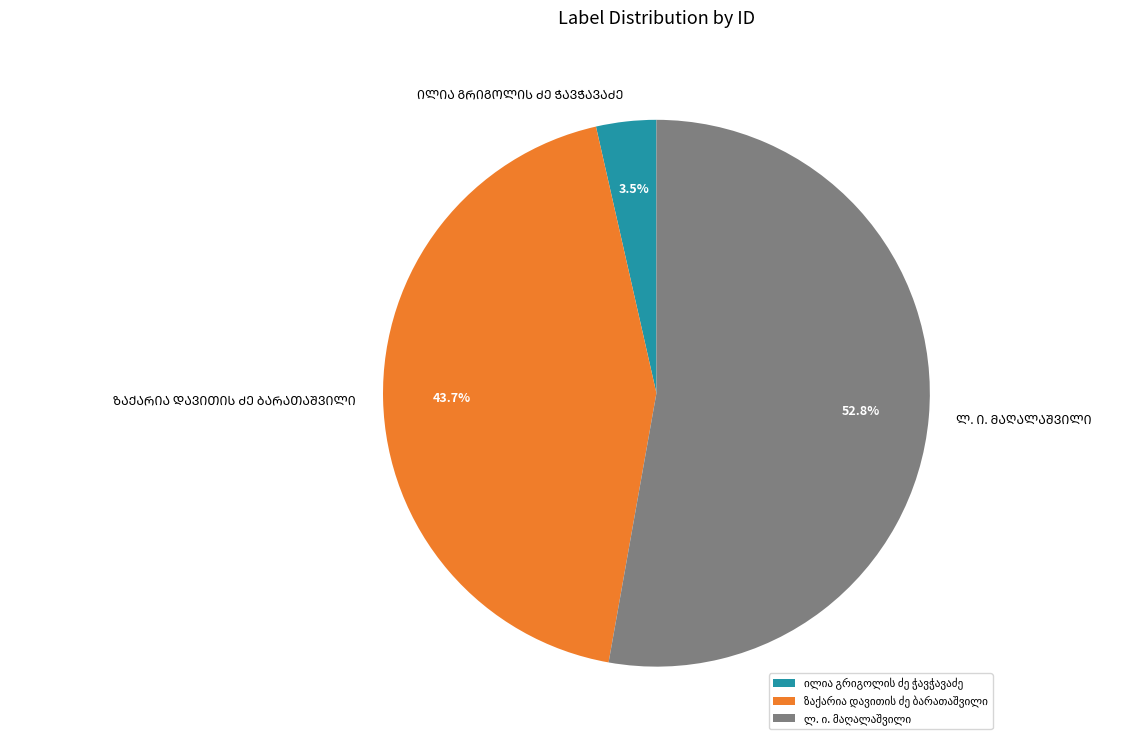

How many segments does this pie chart have?

3